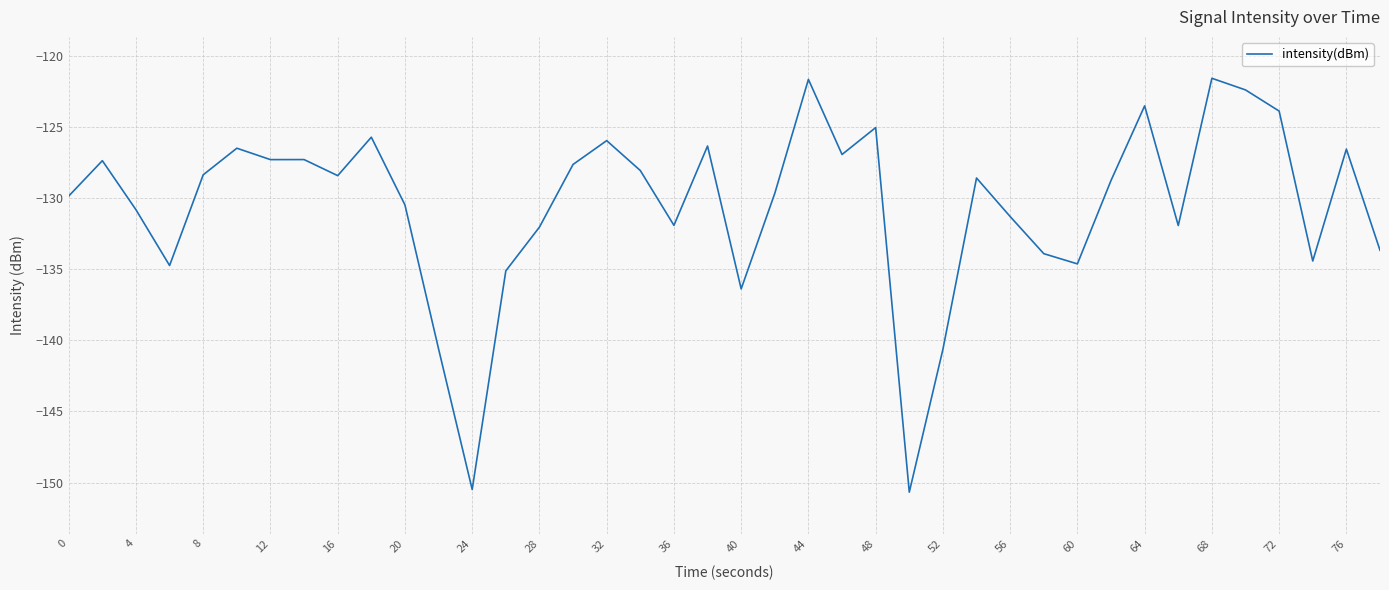

Does the chart have visible grid lines?

Yes